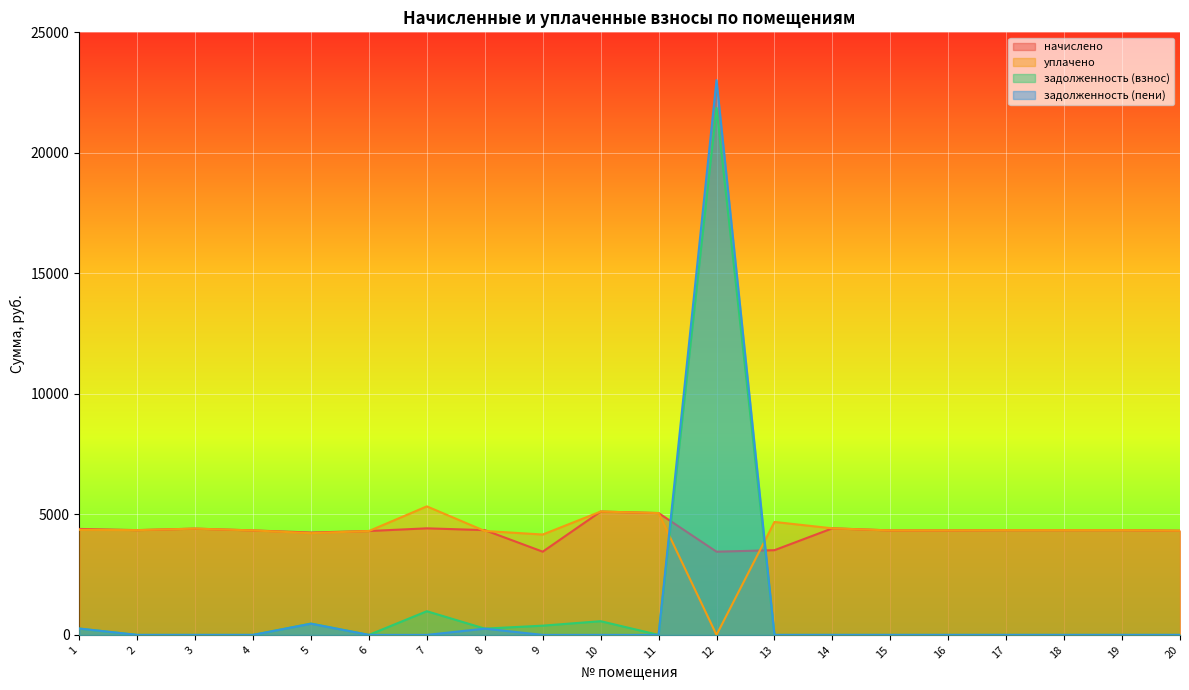

What are all the series names shown in the legend?

начислено, уплачено, задолженность (взнос), задолженность (пени)